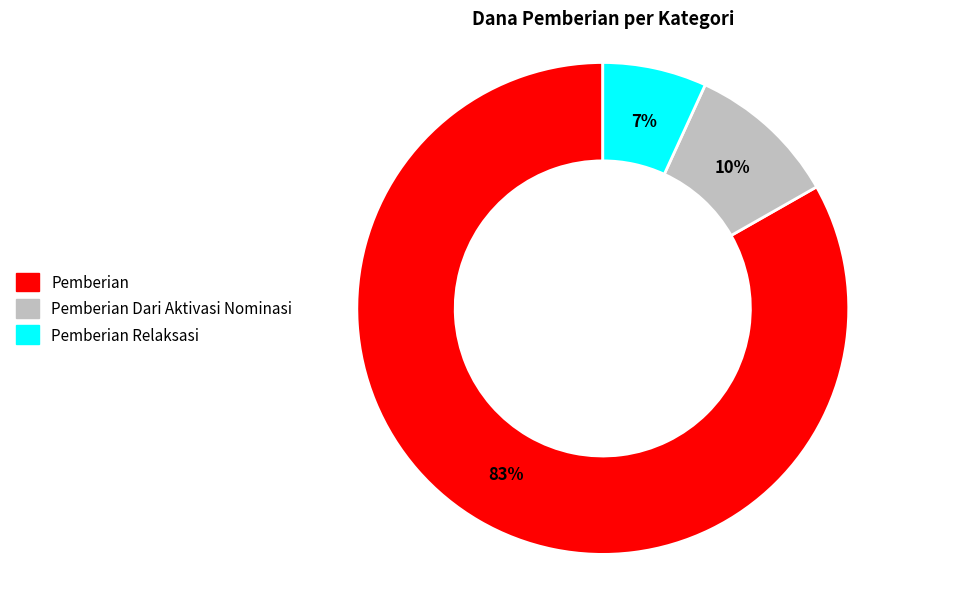

How many segments does this pie chart have?

3